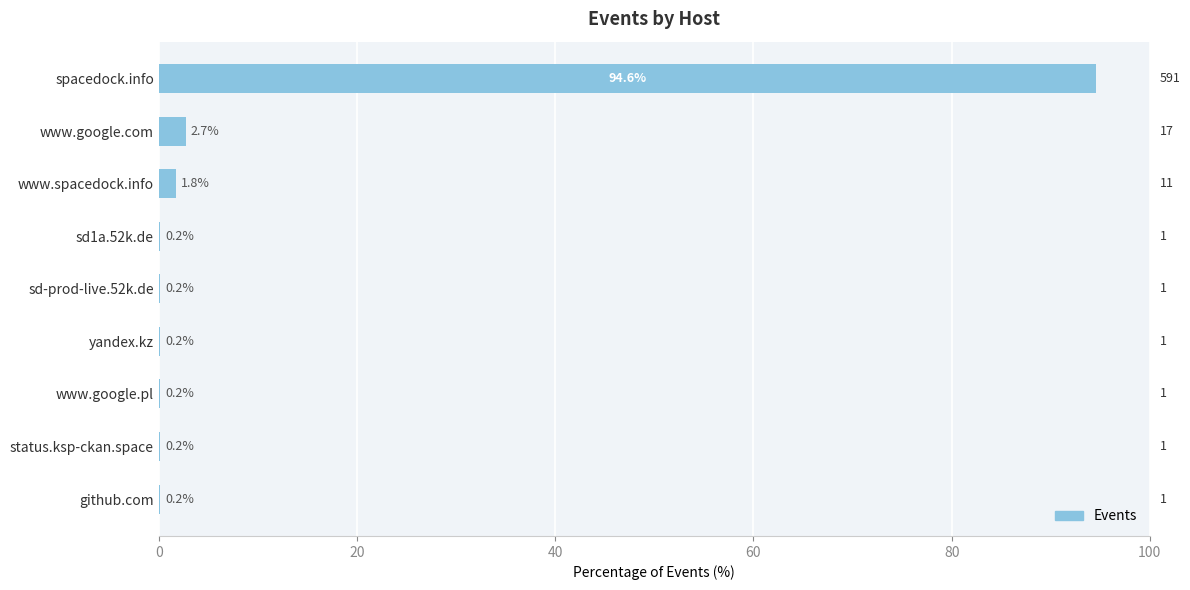

What is the maximum value shown in the chart?

94.6